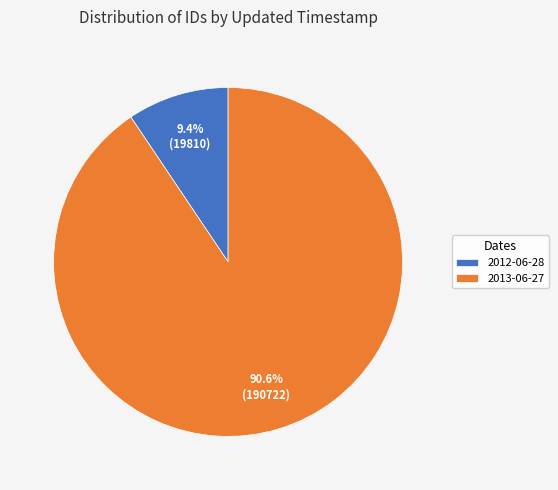

What portion of the pie excludes 2013-06-27?

9.4%